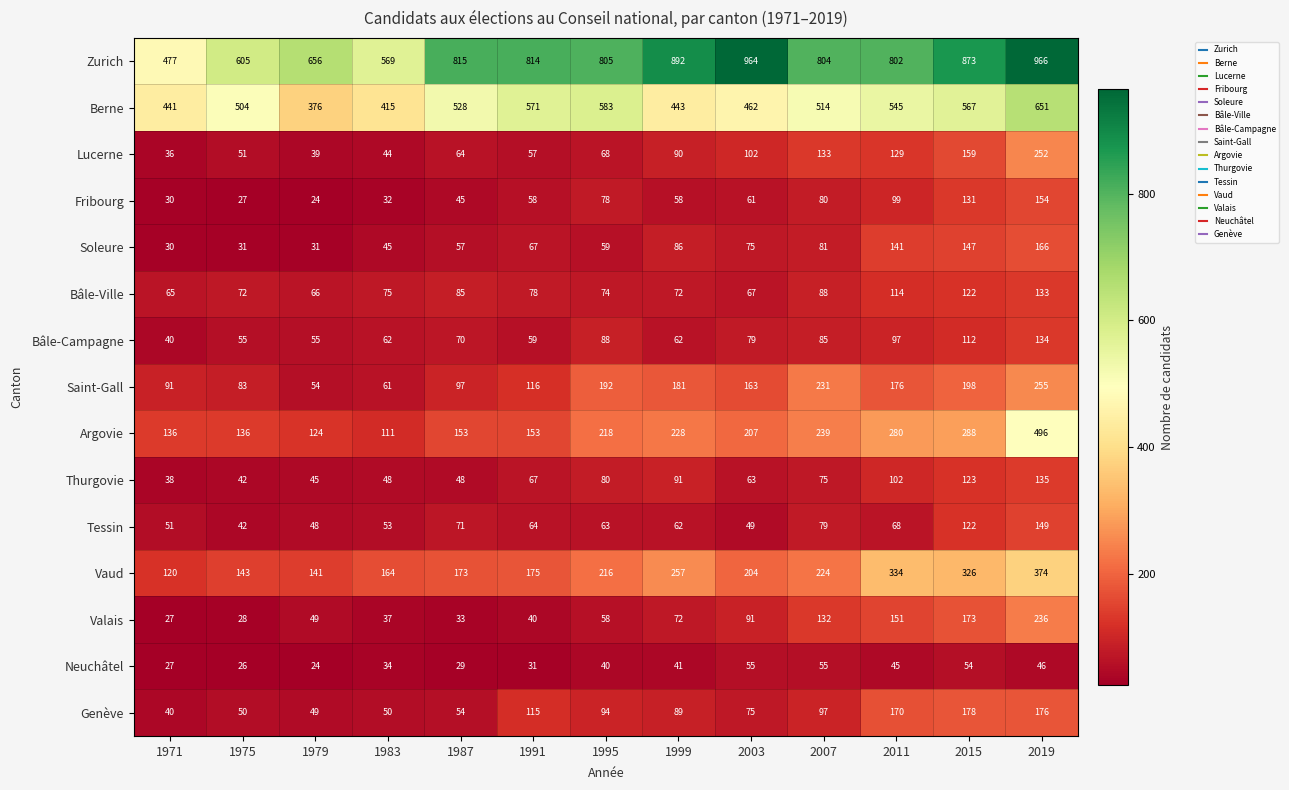

The value of Neuchâtel at 2019 is 73. True or false?

False